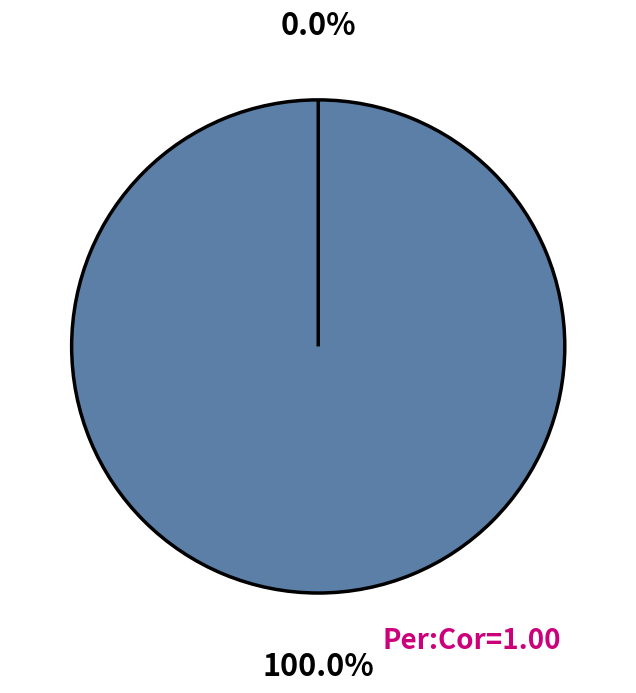

To the nearest percent, what is the combined percentage of Vote (io_index=1) and Ticket (io_index=0)?

100%